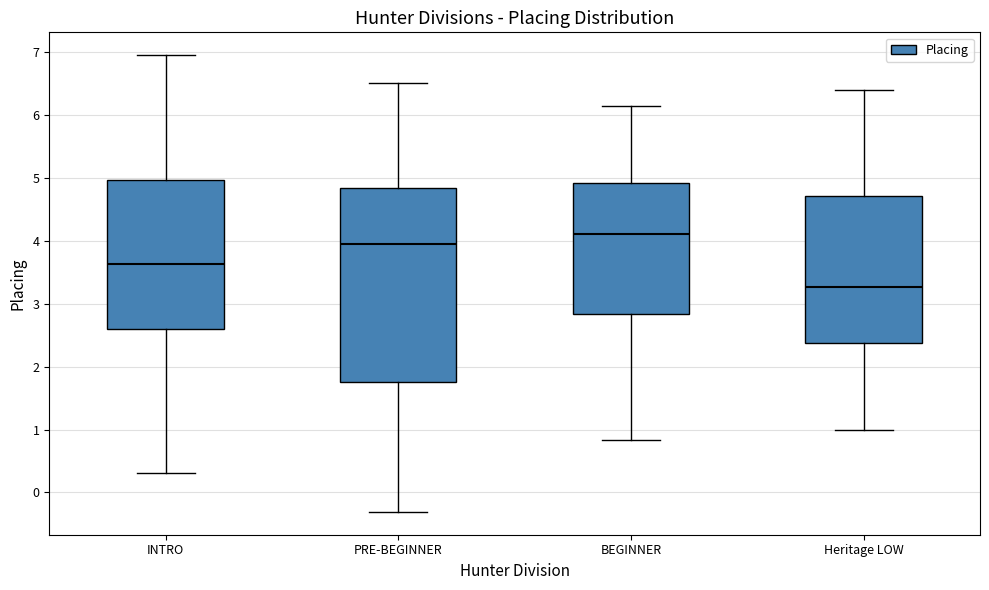

Reading left to right, transcribe this box plot: for each box, give where its median line is, the range the box spans, and where its two whiskers end, as read against the y-axis. The values are not printed on the chart, so give them approximately, as read against the axis.

INTRO: median 3.6, box 2.6 to 5.0, whiskers 0.3 to 7.0
PRE-BEGINNER: median 3.9, box 1.8 to 4.8, whiskers -0.3 to 6.5
BEGINNER: median 4.1, box 2.8 to 4.9, whiskers 0.8 to 6.1
Heritage LOW: median 3.3, box 2.4 to 4.7, whiskers 1.0 to 6.4